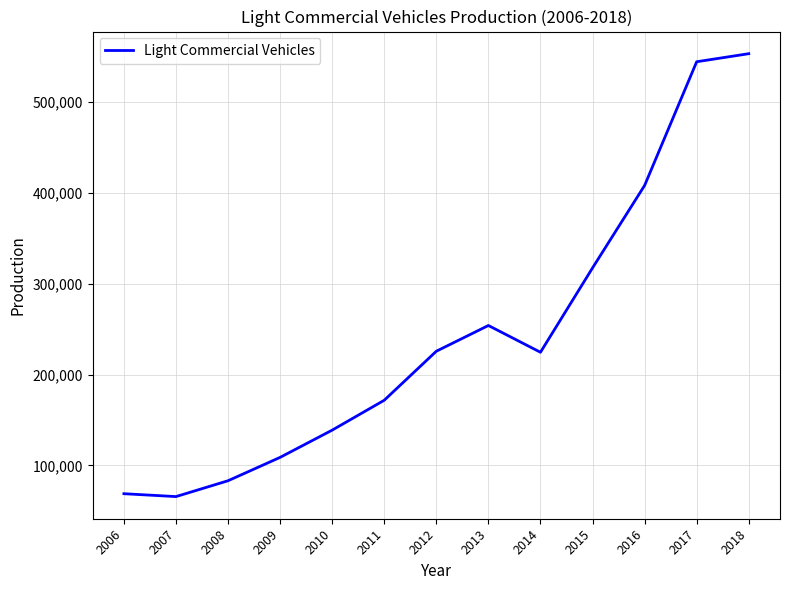

Where is the data nearest to the value 309470?

2015